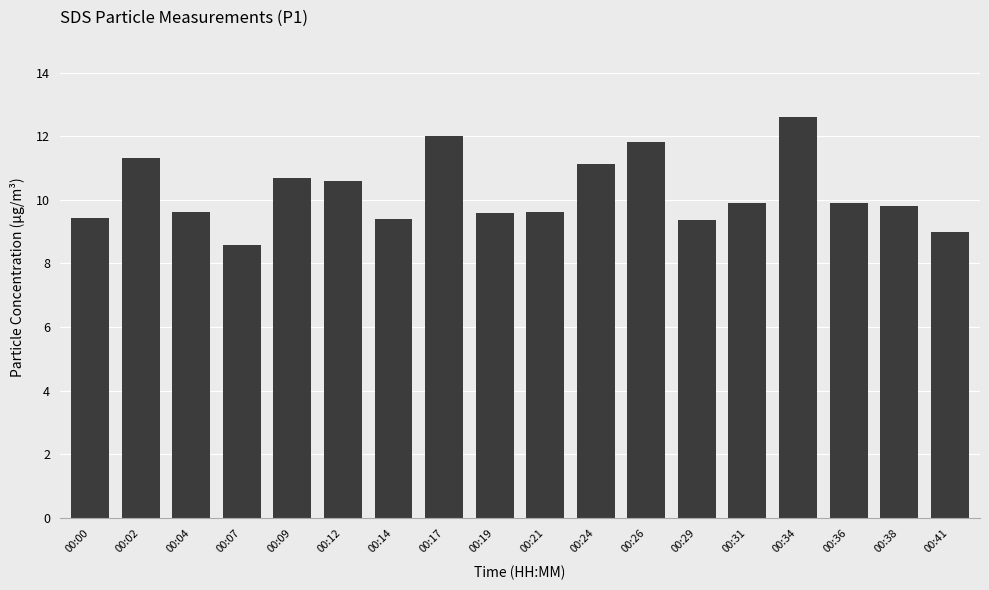

What is the change in value from 00:04 to 00:38?

+0.2